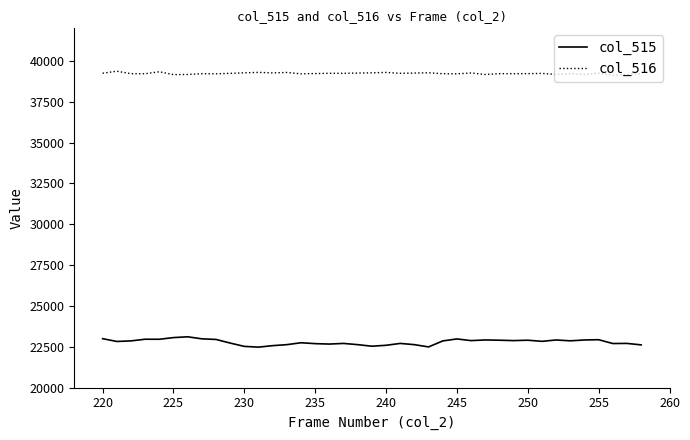

Which series has the largest total across all categories?

col_516